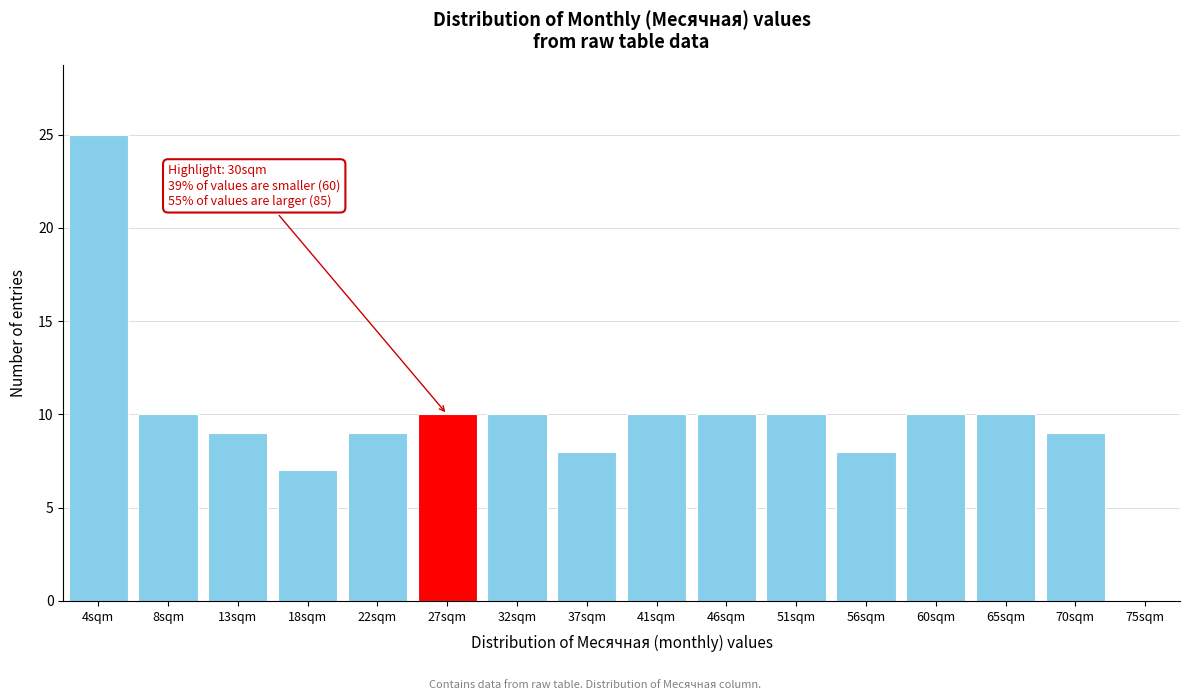

Reading left to right, what are all the values shown in this chart?

25	10	9	7	9	10	10	8	10	10	10	8	10	10	9